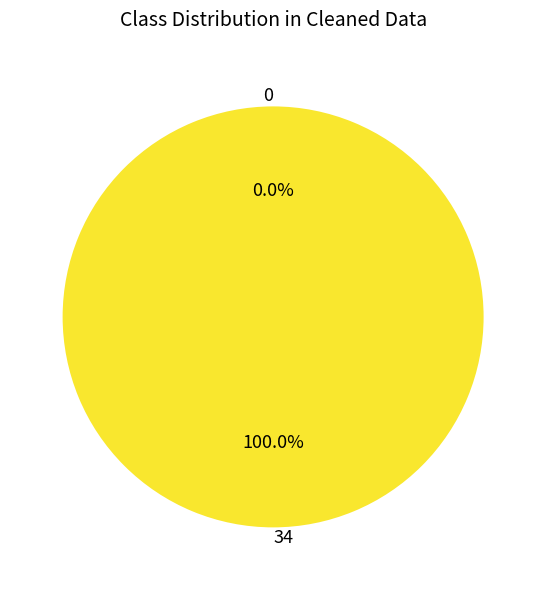

Rank the categories by value from highest to lowest.

34, 0